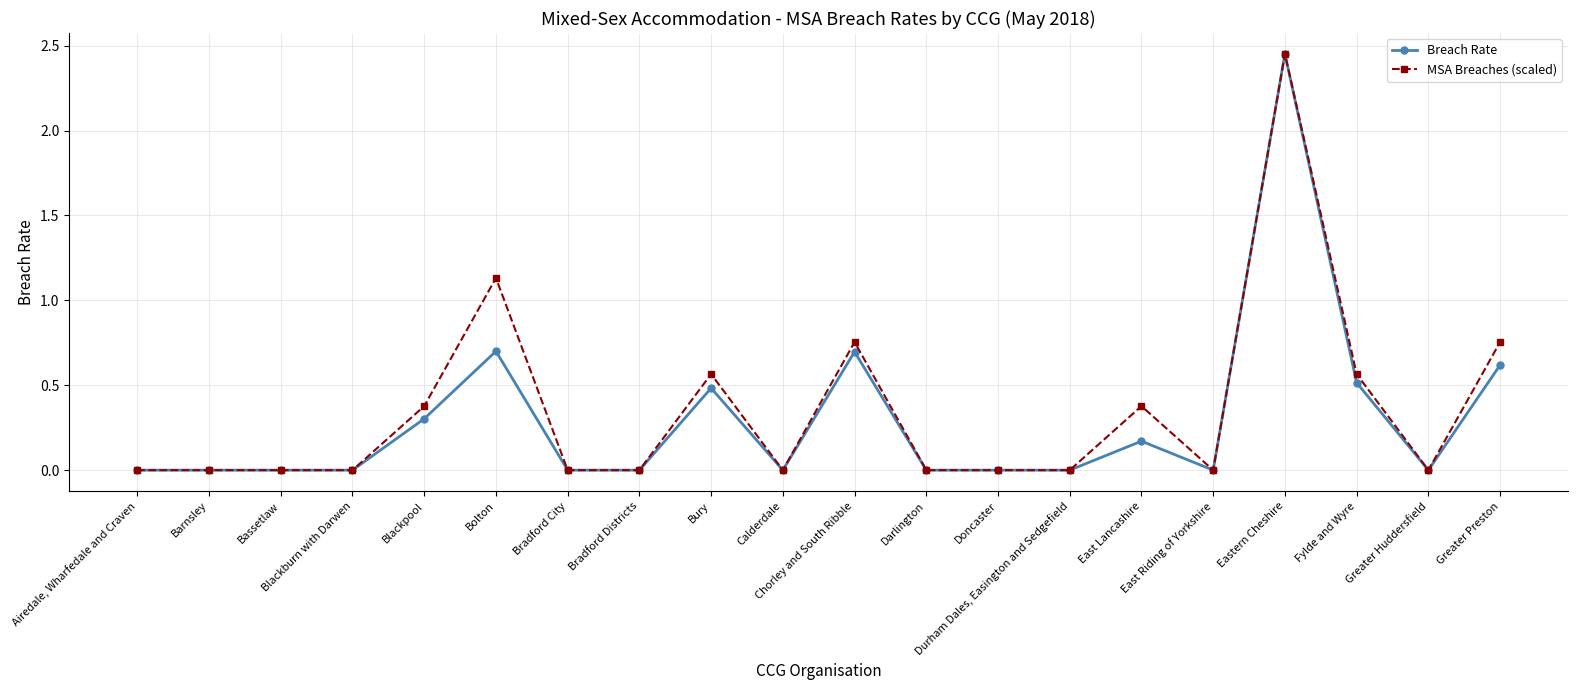

What is the value of the MSA Breaches (scaled) point at the 15th from the left?

0.4